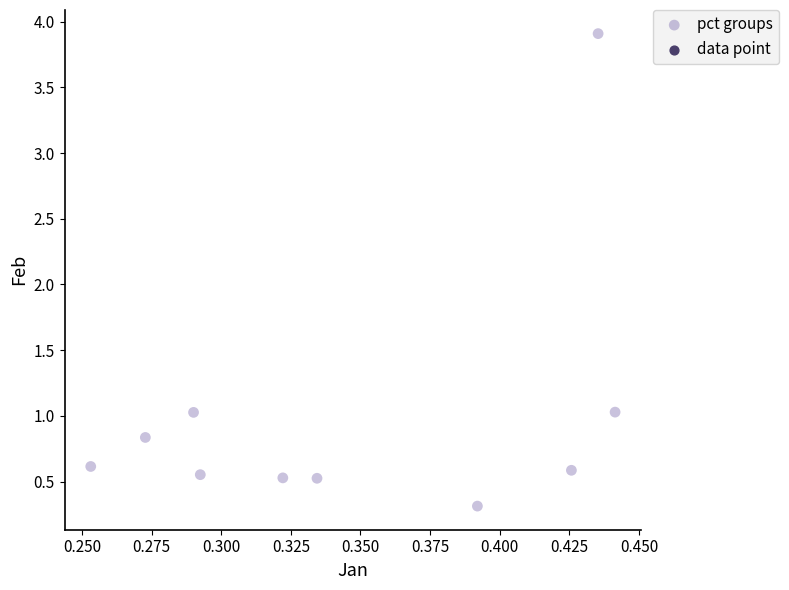

What is the average X value?

0.3